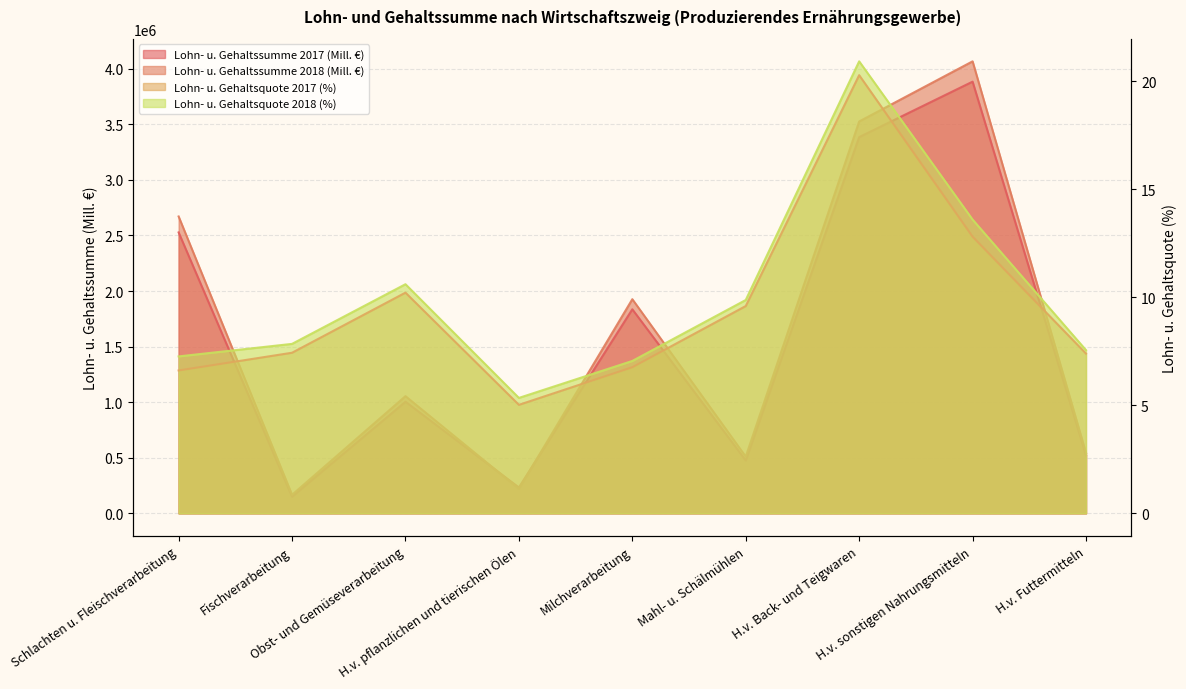

List the series in order of their peak value, lowest first.

Lohn- u. Gehaltsquote 2017 (%), Lohn- u. Gehaltsquote 2018 (%), Lohn- u. Gehaltssumme 2017 (Mill. €), Lohn- u. Gehaltssumme 2018 (Mill. €)